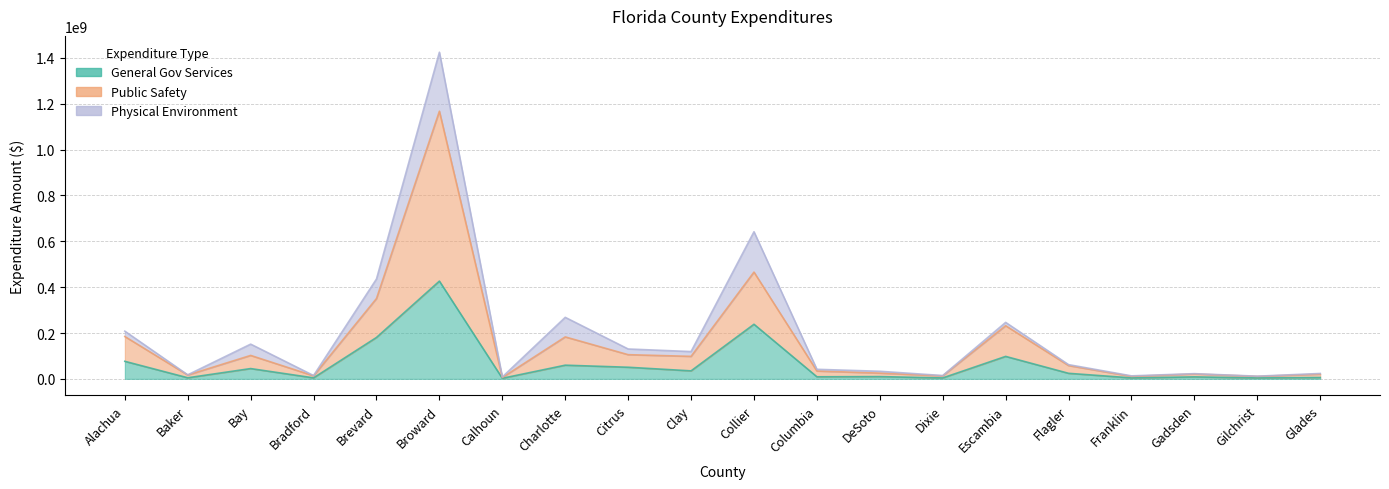

List the labels in order of Public Safety value, largest first.

Broward, Collier, Brevard, Escambia, Alachua, Charlotte, Citrus, Bay, Clay, Flagler, Columbia, DeSoto, Gadsden, Glades, Baker, Bradford, Dixie, Franklin, Gilchrist, Calhoun